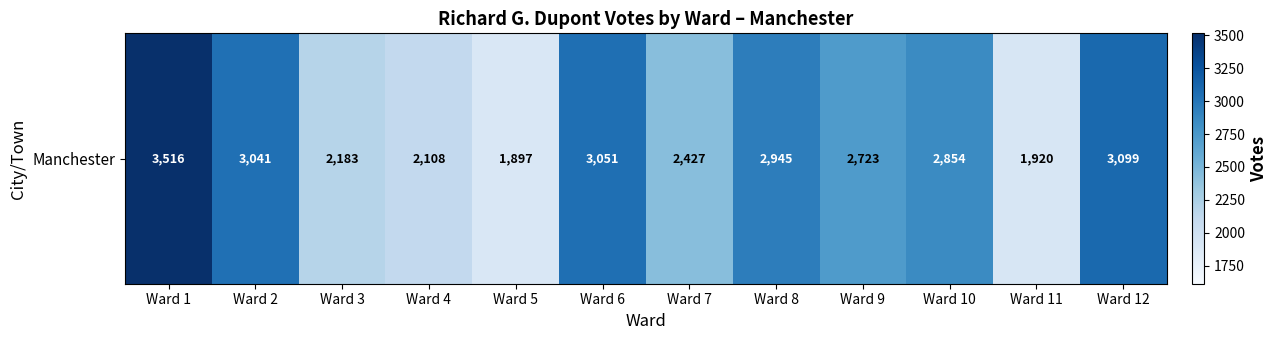

List the labels in order of value, smallest first.

Ward 5, Ward 11, Ward 4, Ward 3, Ward 7, Ward 9, Ward 10, Ward 8, Ward 2, Ward 6, Ward 12, Ward 1